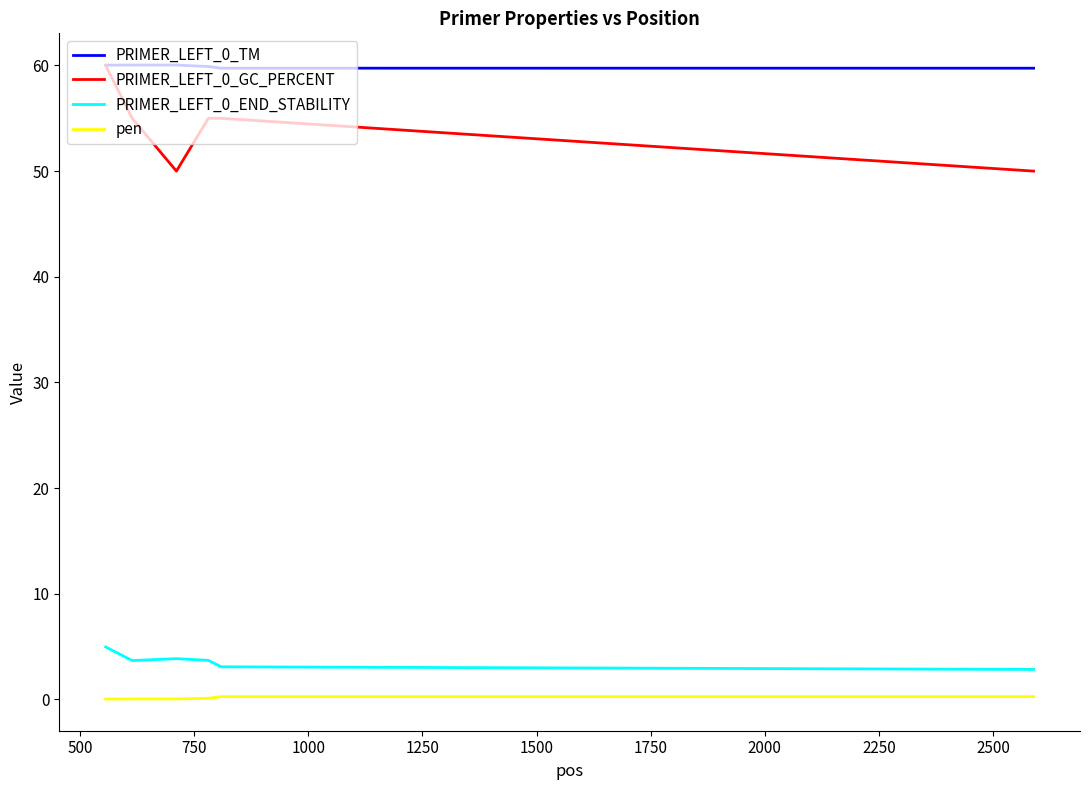

True or false: PRIMER_LEFT_0_END_STABILITY and PRIMER_LEFT_0_GC_PERCENT intersect in this chart.

False